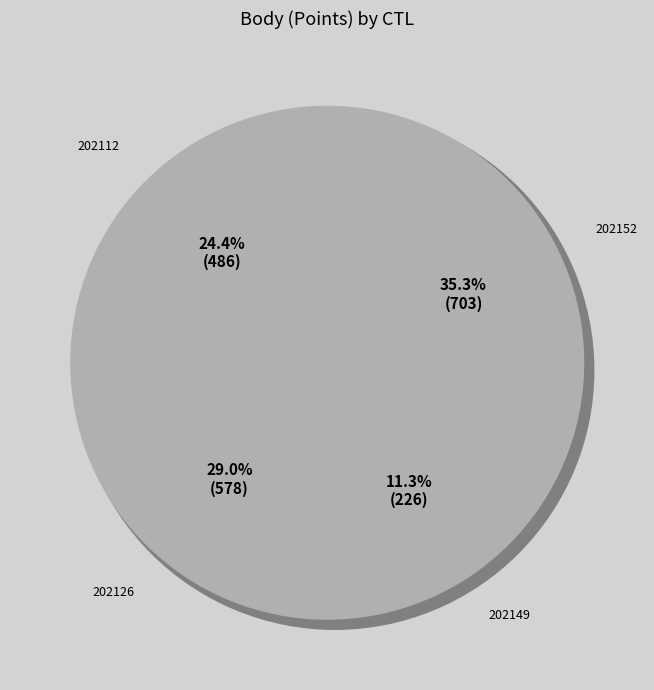

The 202149 slice represents 23% of the pie. True or false?

False